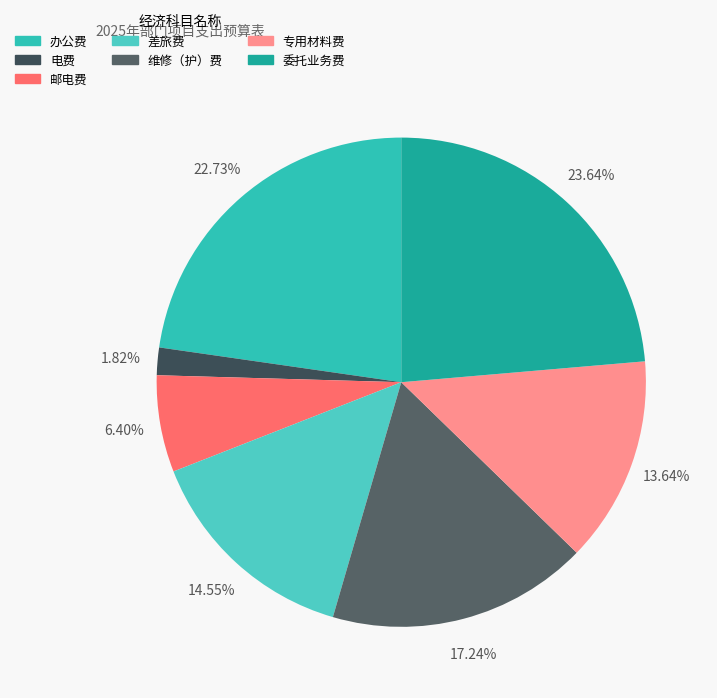

Combined, what portion of the pie is 电费 and 维修（护）费?

19.1%